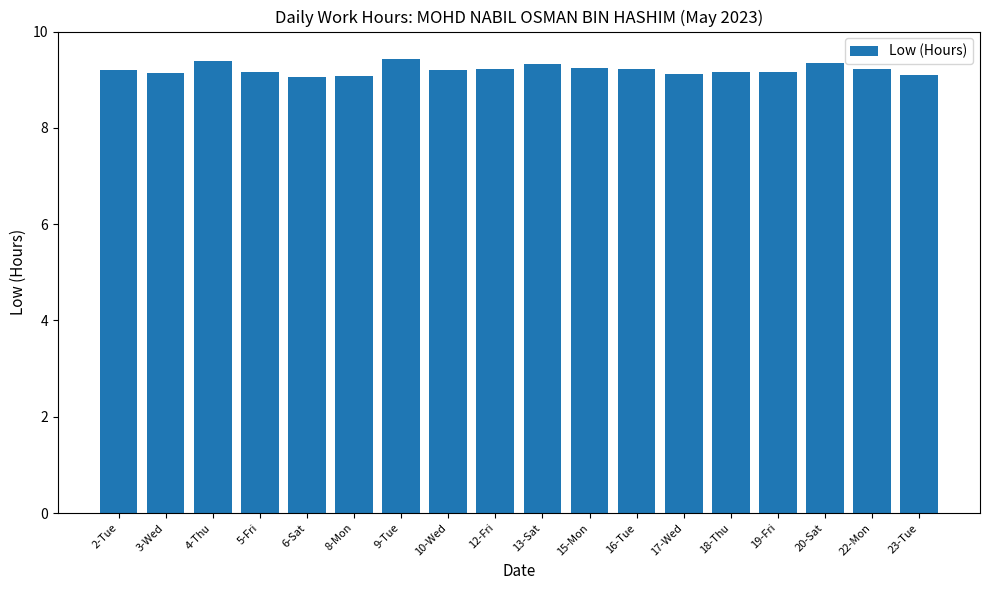

What is the difference between the second highest and second lowest values?

0.3